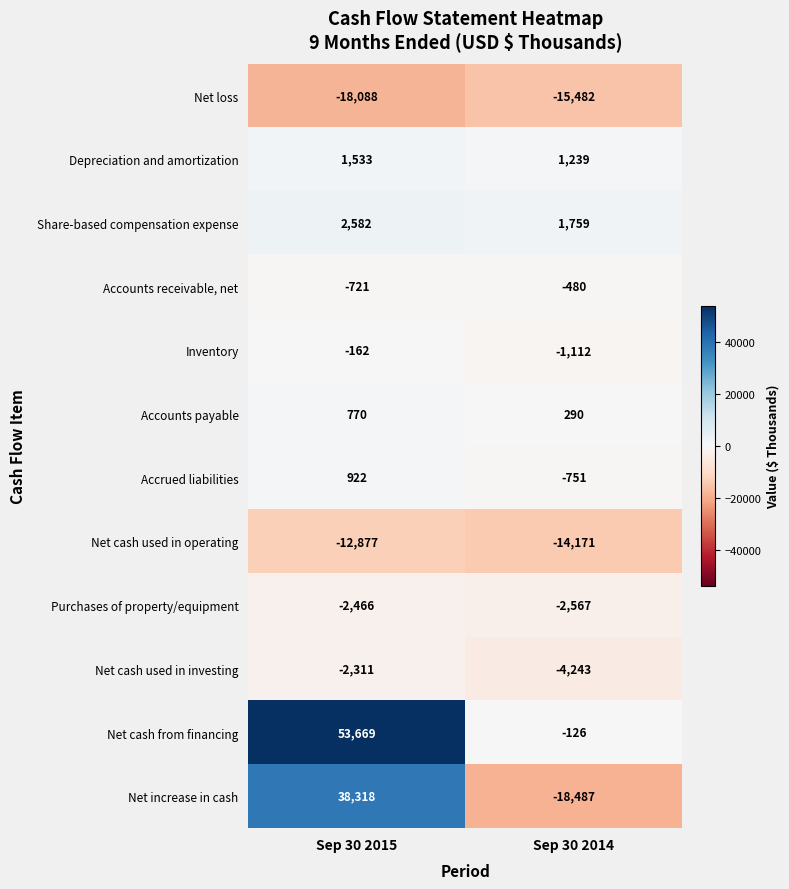

What value does the Accrued liabilities series have at Sep 30 2015?

922